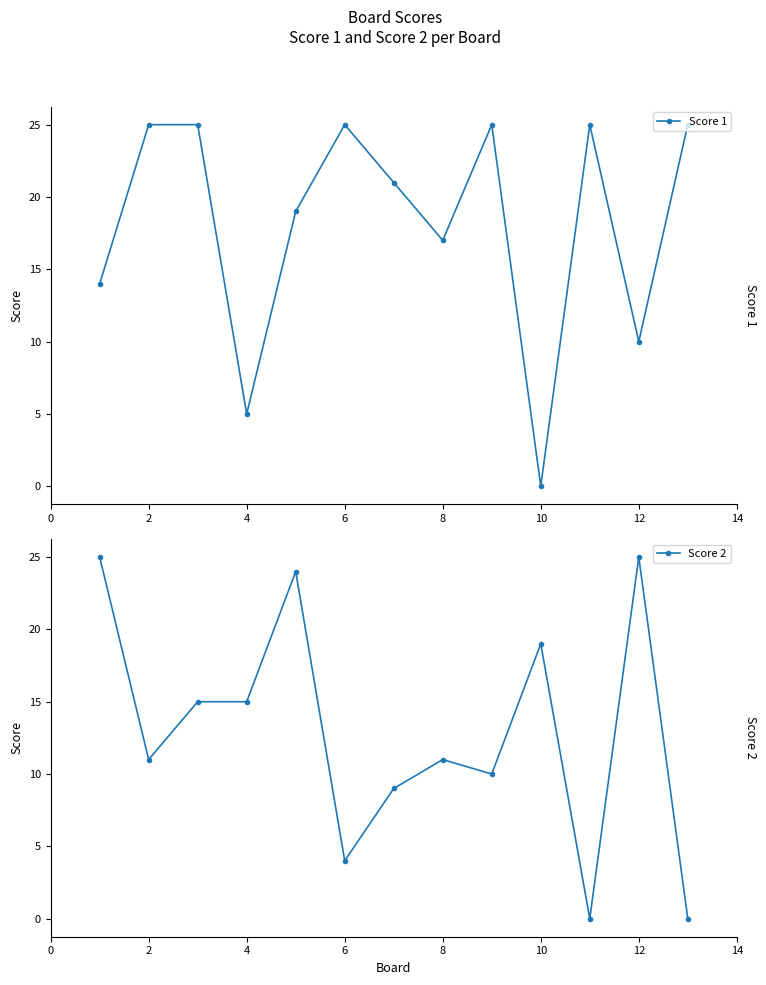

The value of Score 1 at 6 is 25. True or false?

True